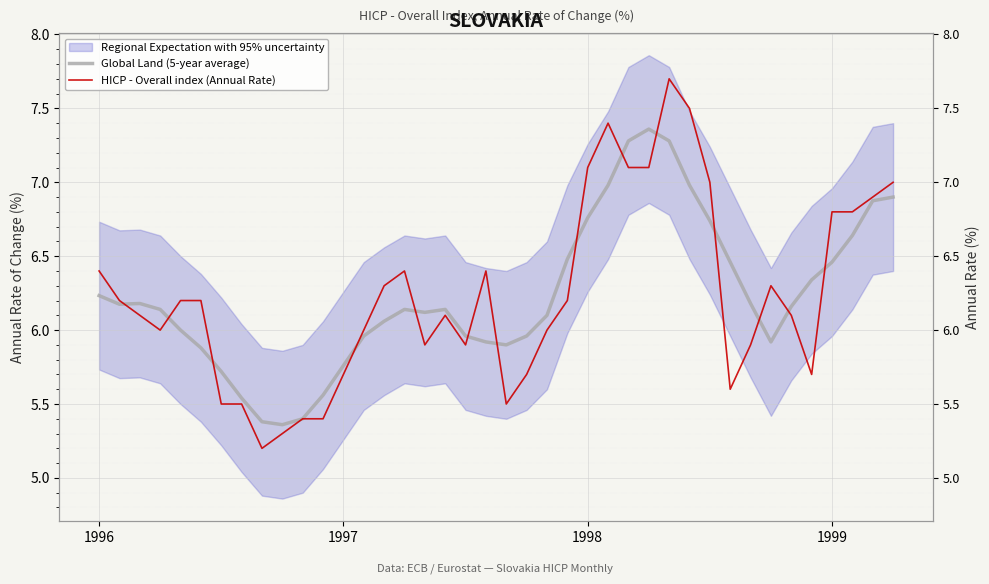

What is the difference between the maximum and minimum values in the HICP - Overall index (Annual Rate) series?

2.5